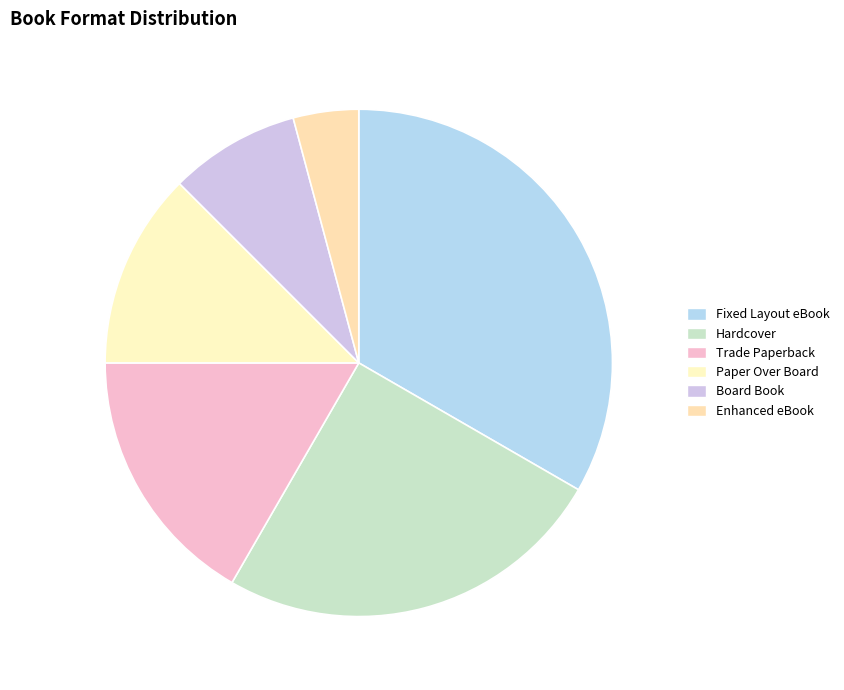

Does Paper Over Board represent more than half of the total?

No